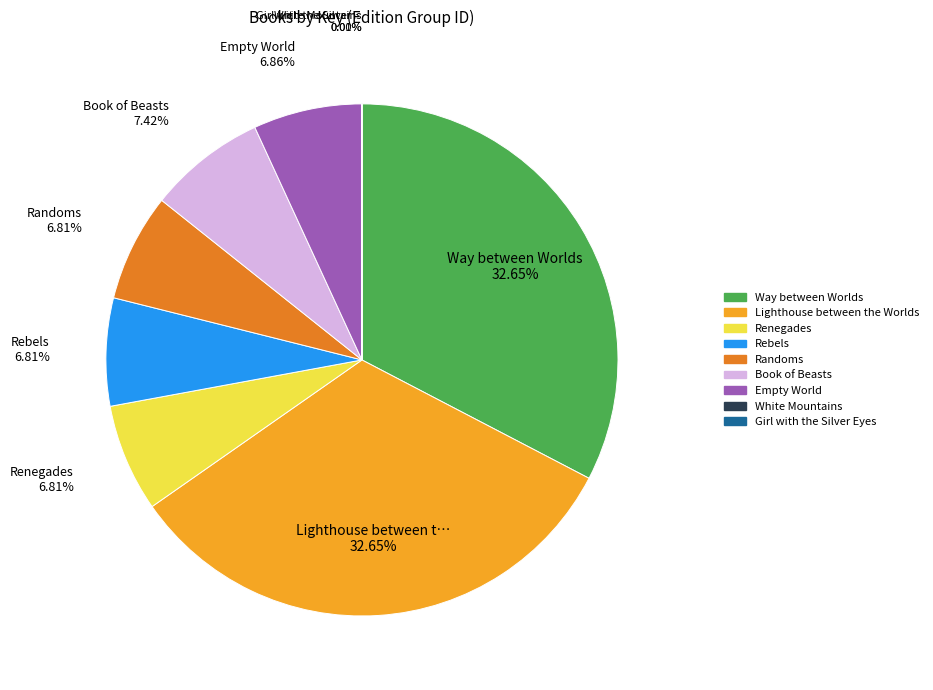

What is the ratio of the value at Book of Beasts to the value at Empty World?

1.1